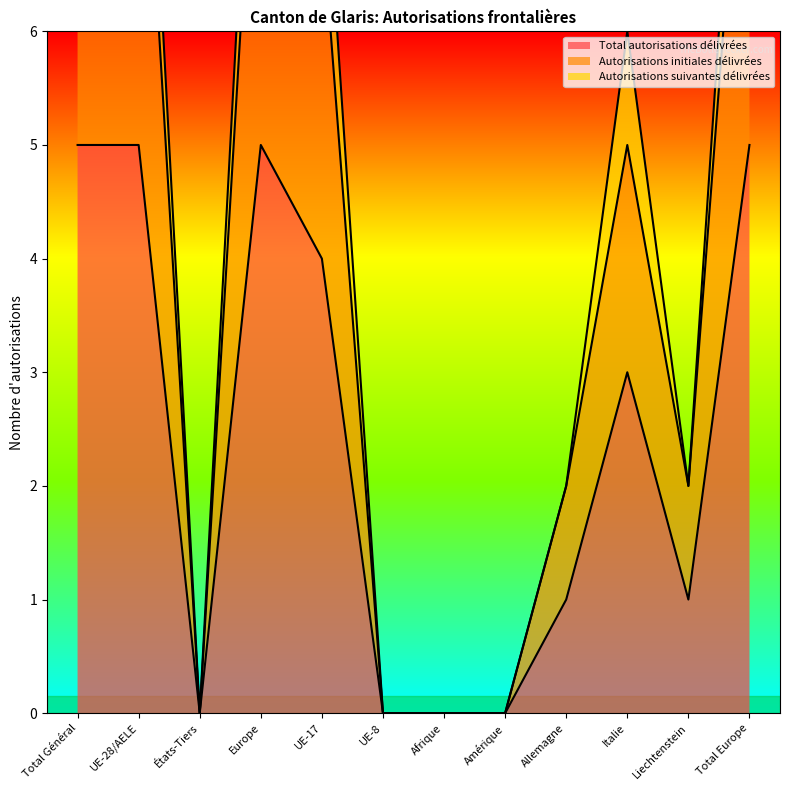

True or false: Total autorisations délivrées has a value of 8 at Total Général.

False